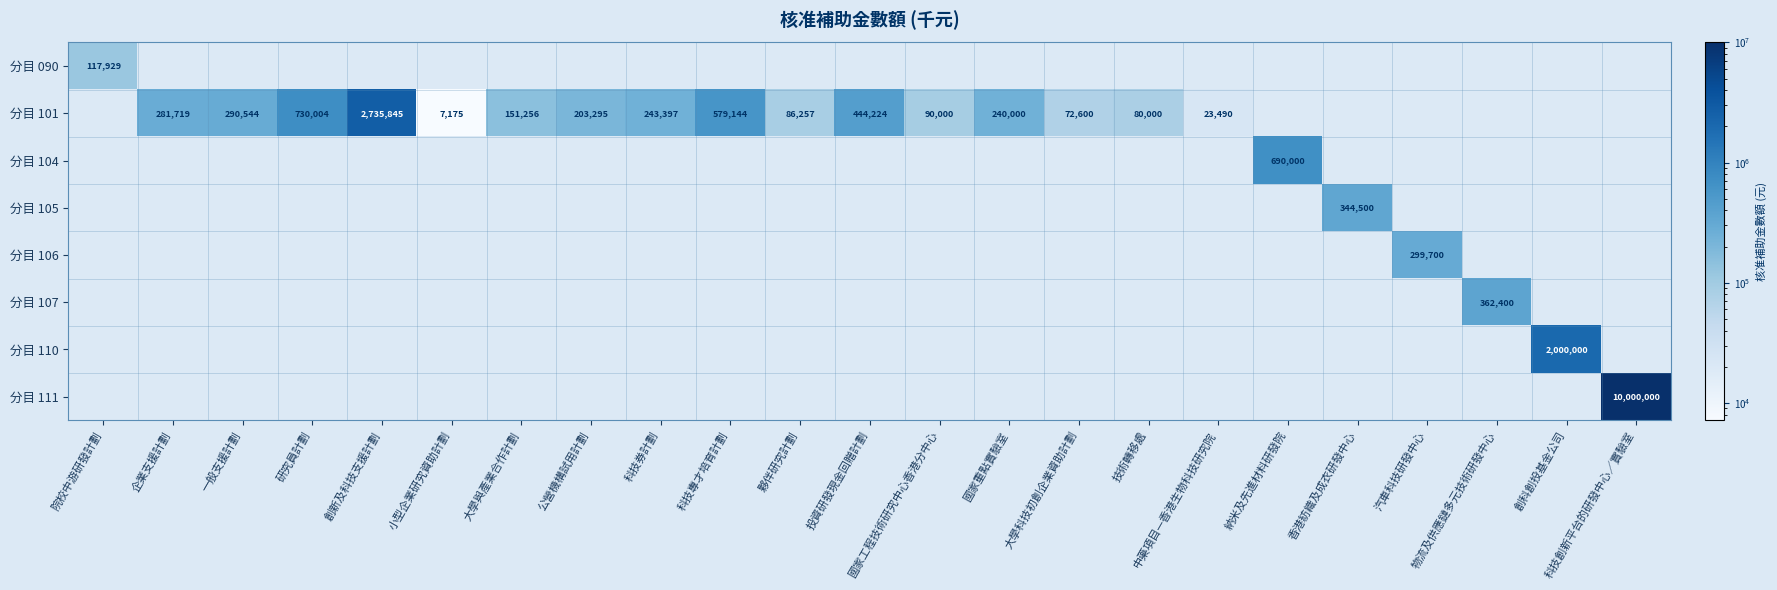

Which series has the largest range (max minus min)?

分目 111